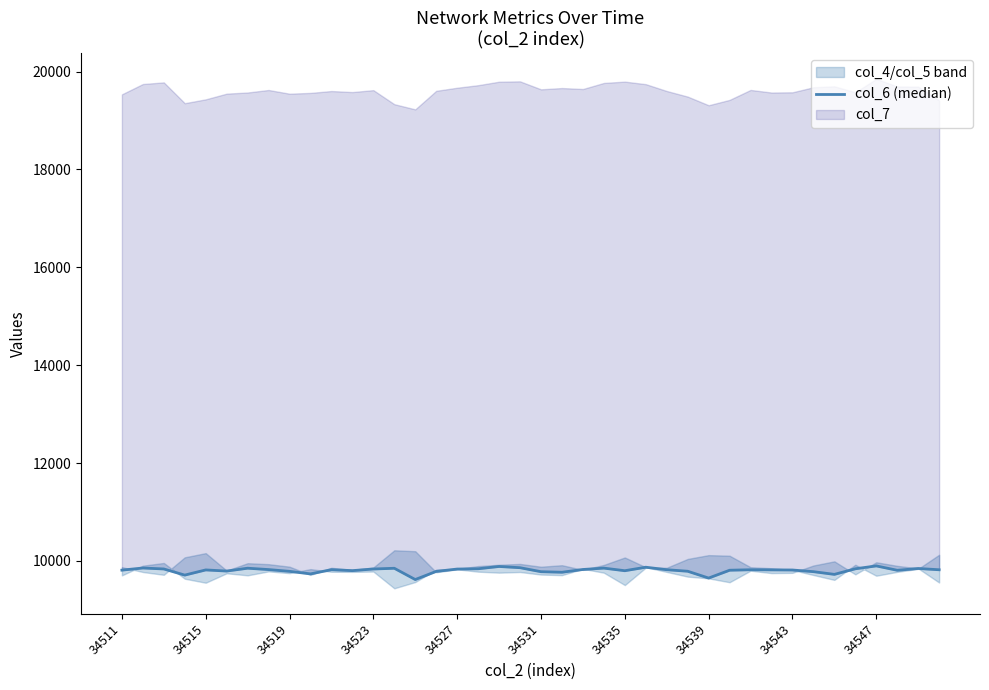

How many points are lower than both their immediate neighbors (excluding endpoints)?

10